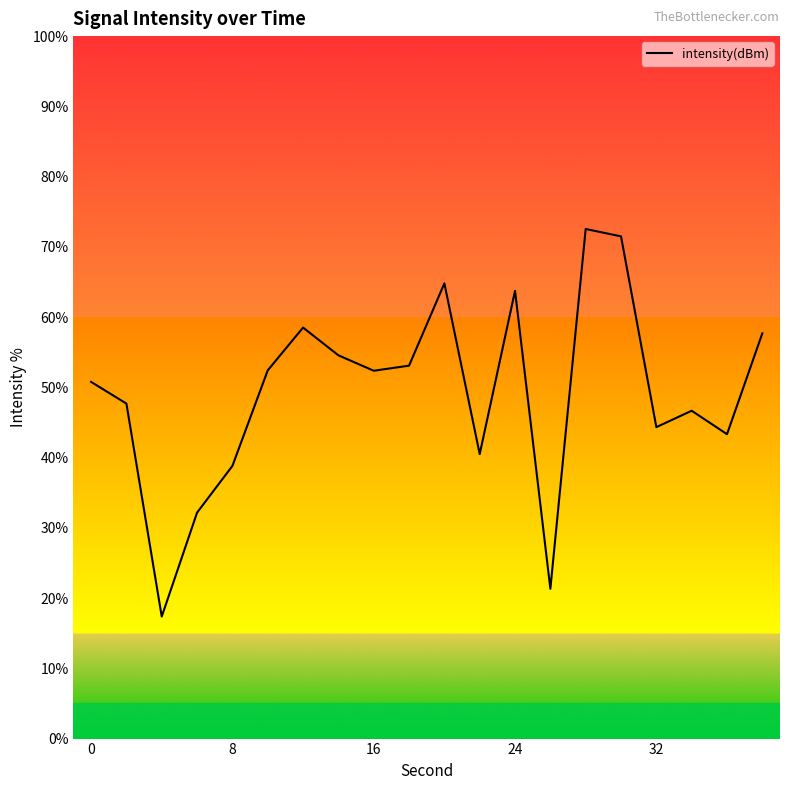

What is the difference between the maximum and minimum values?

55.2